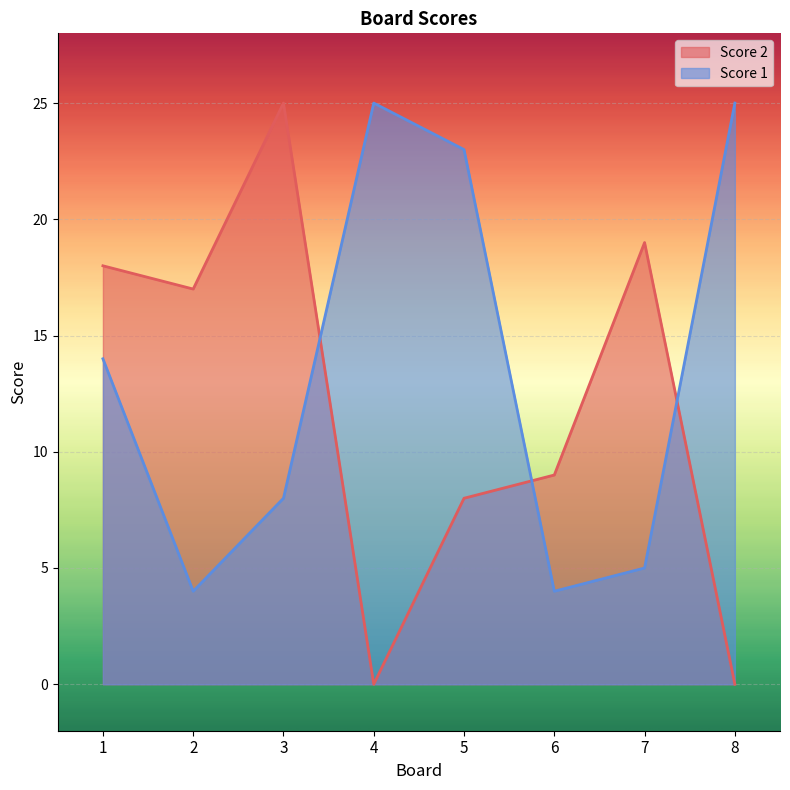

The value of Score 2 at 7 is 19. True or false?

True